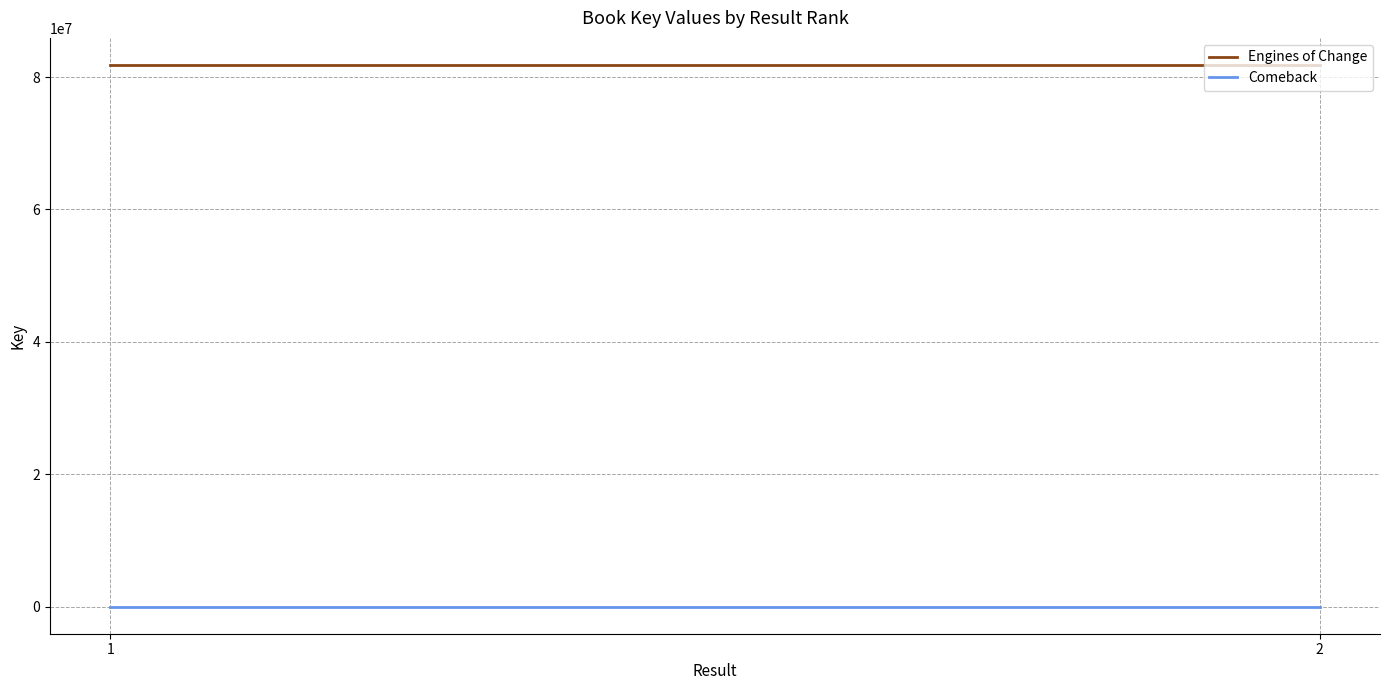

Reading left to right, extract all data points from this chart.

Engines of Change: 81831566	81831566
Comeback: 4739	4739